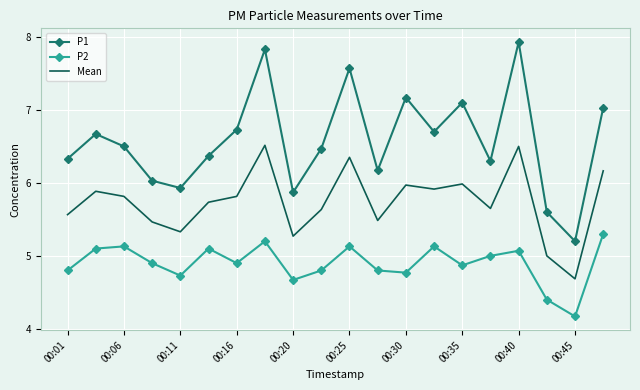

Which series has the widest spread of values?

P1